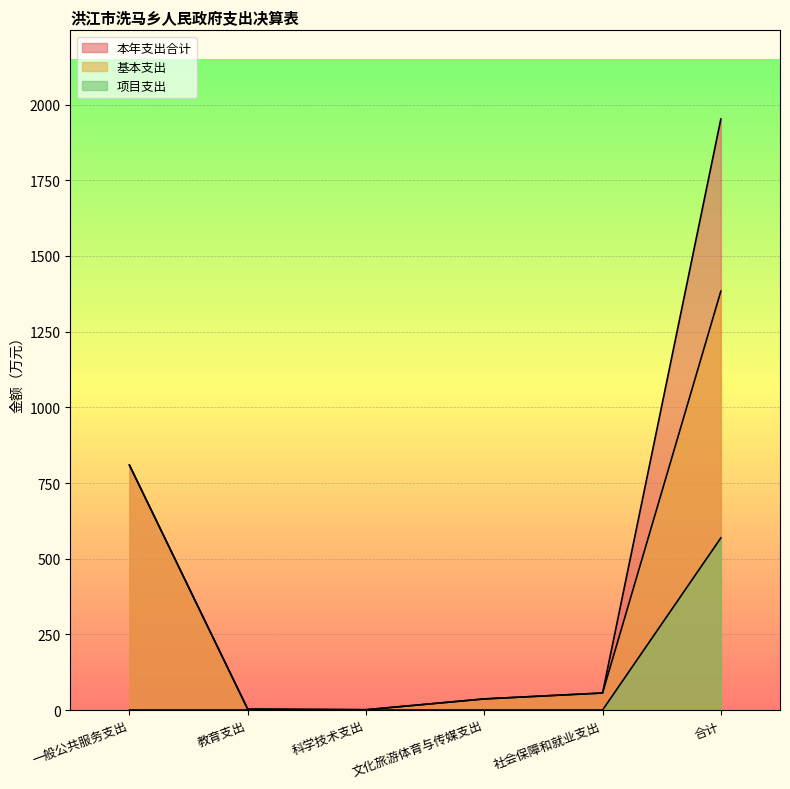

What is the difference between the second highest and second lowest values in the 本年支出合计 series?

806.2